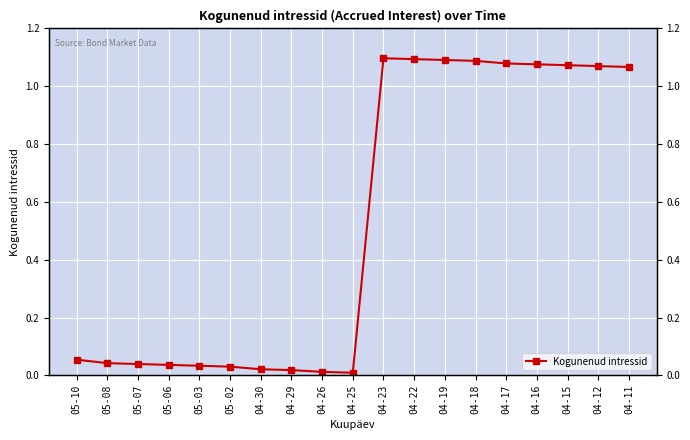

Rank the categories by value from highest to lowest.

04-23, 04-22, 04-19, 04-18, 04-17, 04-16, 04-15, 04-12, 04-11, 05-10, 05-08, 05-07, 05-06, 05-03, 05-02, 04-30, 04-29, 04-26, 04-25